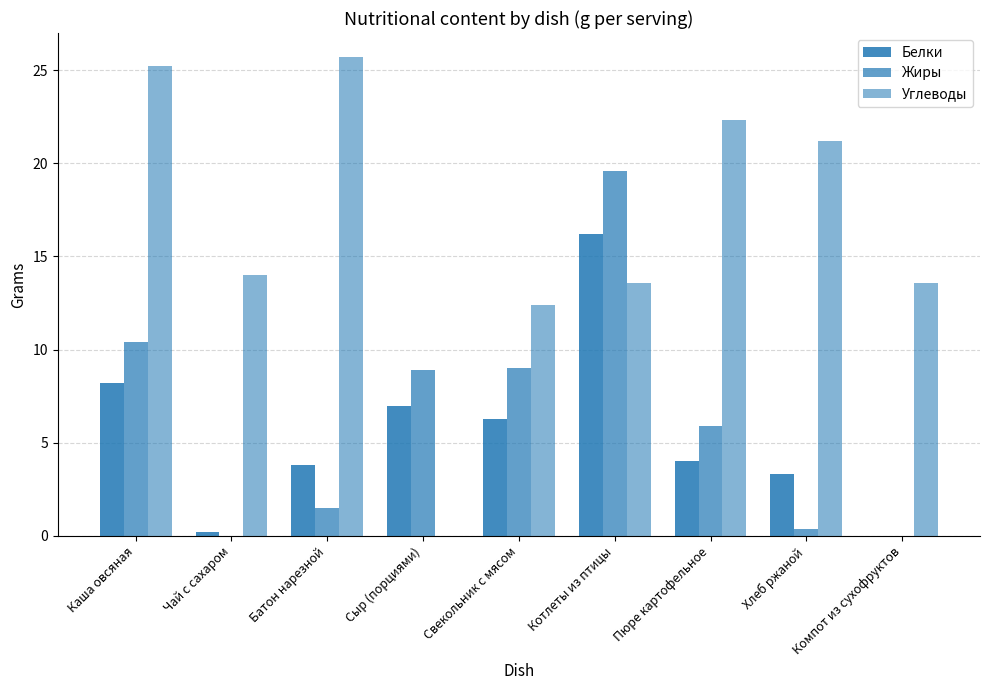

What is the total value across all series at Батон нарезной?

31.0